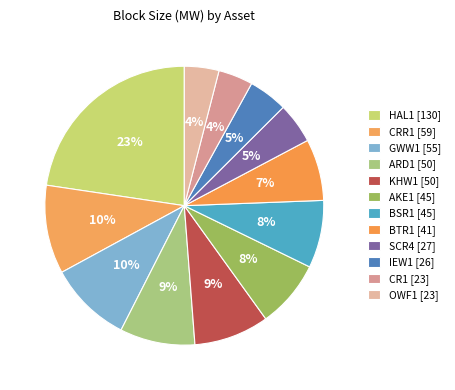

Combined, do KHW1 and CR1 account for over 50%?

No